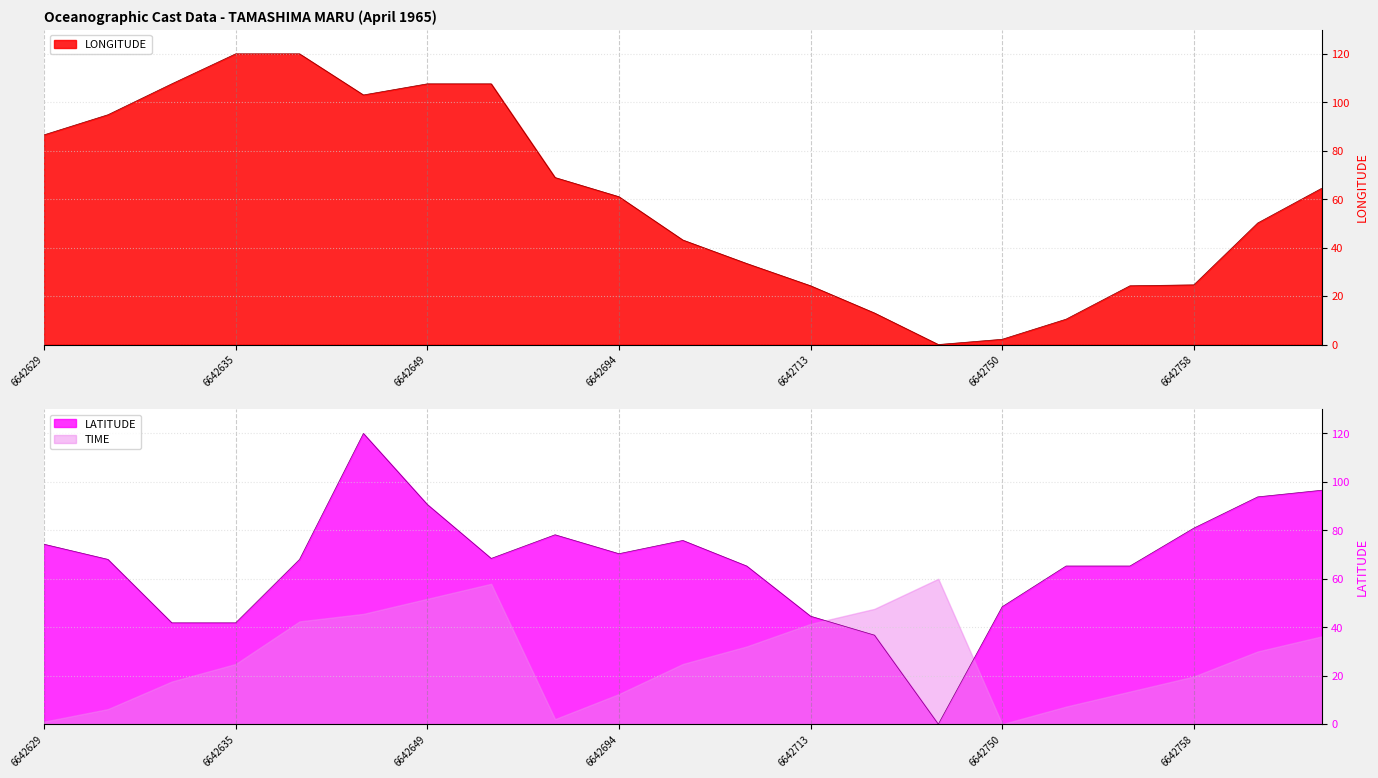

What is the sum of the LATITUDE values at 6642767 and 6642702?

169.6